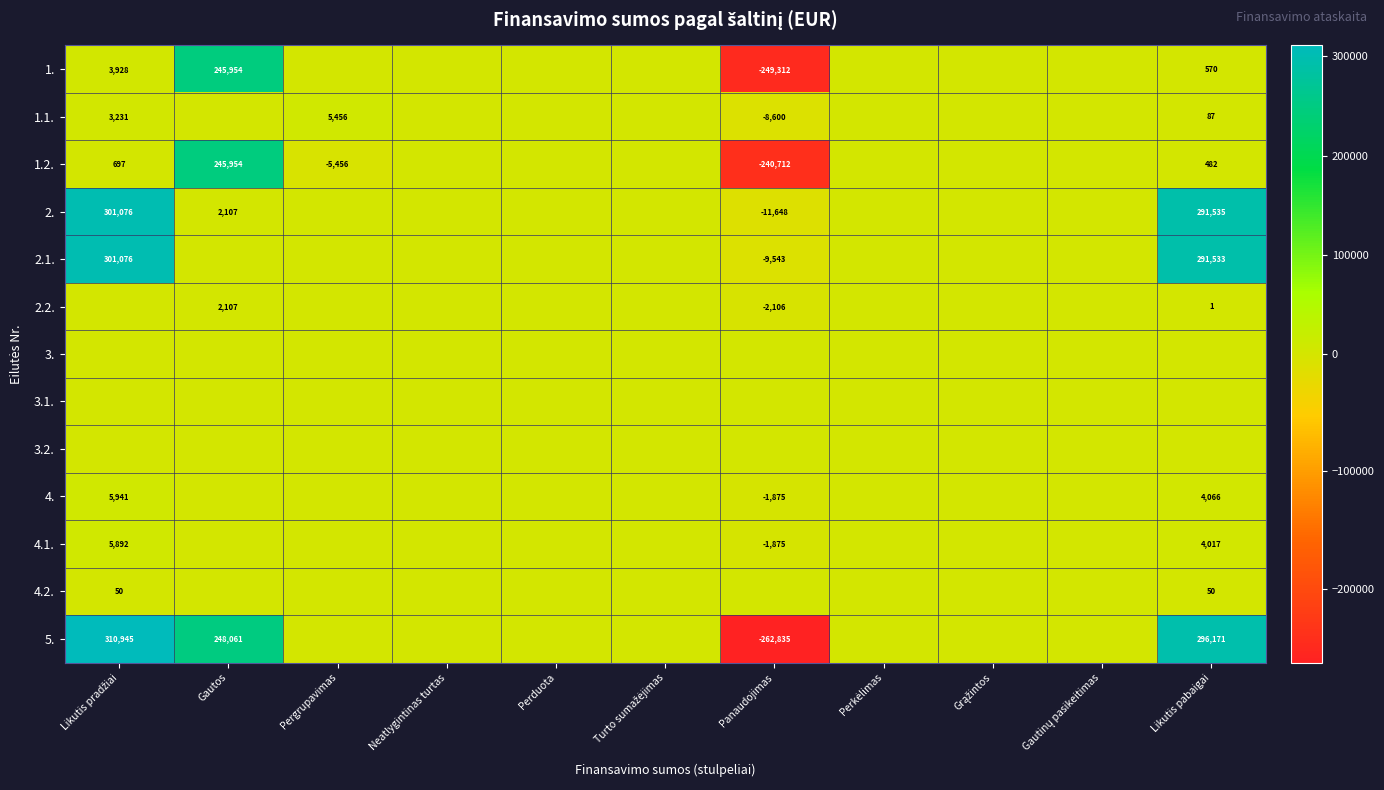

Is the value of 3.2. at Neatlygintinas turtas greater than the value of 4.2. at Likutis pradžiai?

No